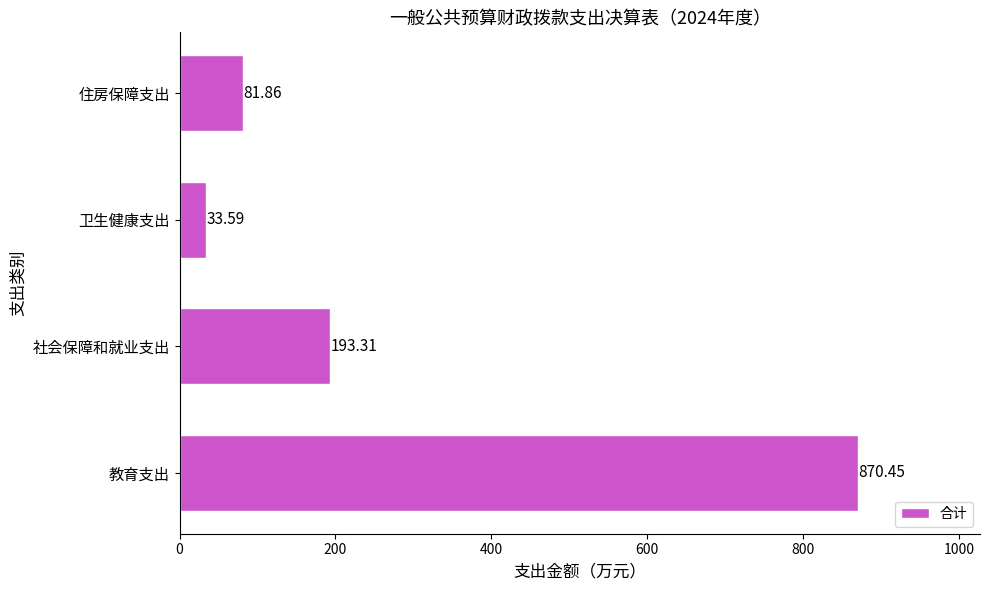

What is the difference between the maximum and second lowest values?

788.6